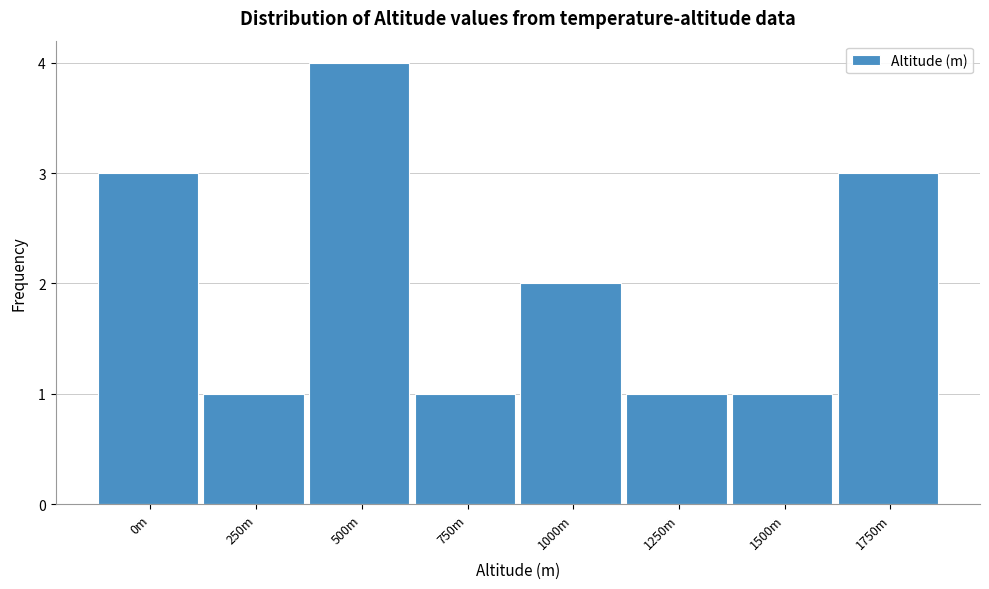

Reading right to left, transcribe all the data shown in this chart.

3	1	1	2	1	4	1	3